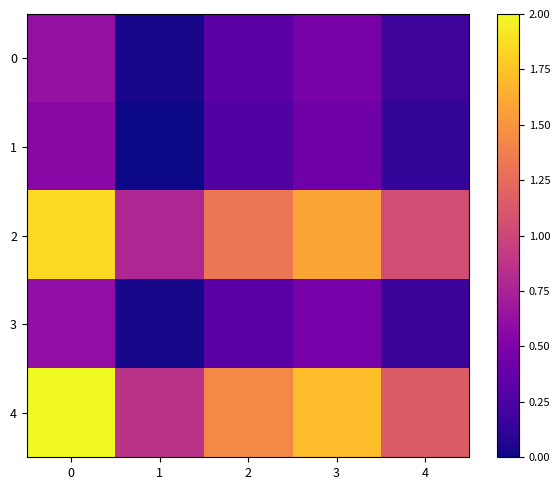

What is the difference between the highest and lowest values at 2?

1.1